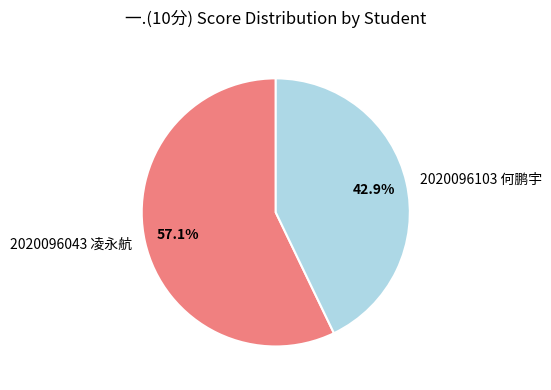

Which category has the smallest portion of the pie?

2020096103 何鹏宇